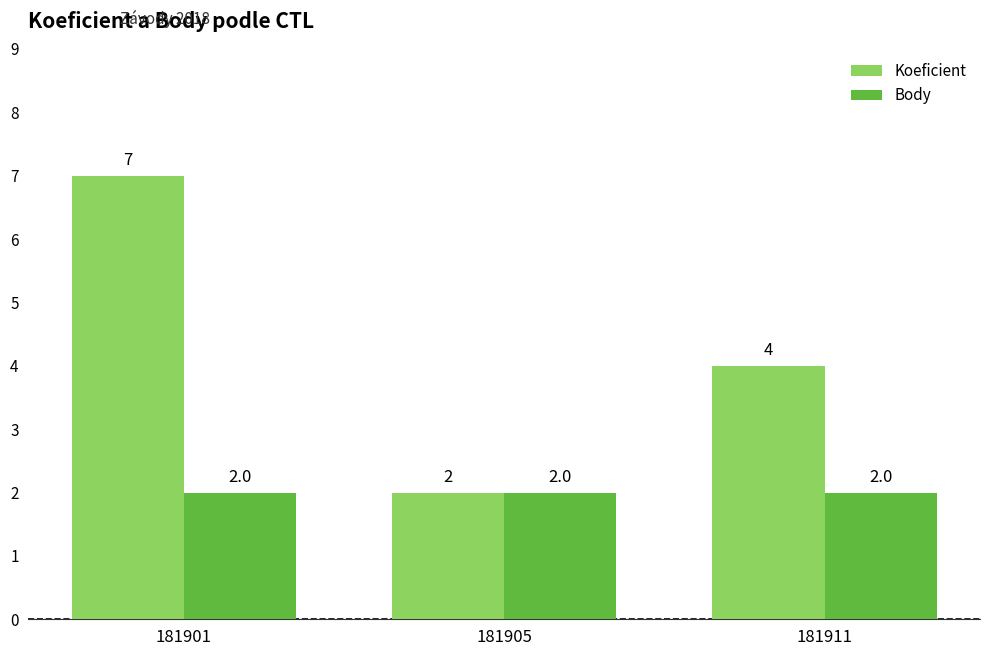

Which category has the highest value in the Koeficient series?

181901